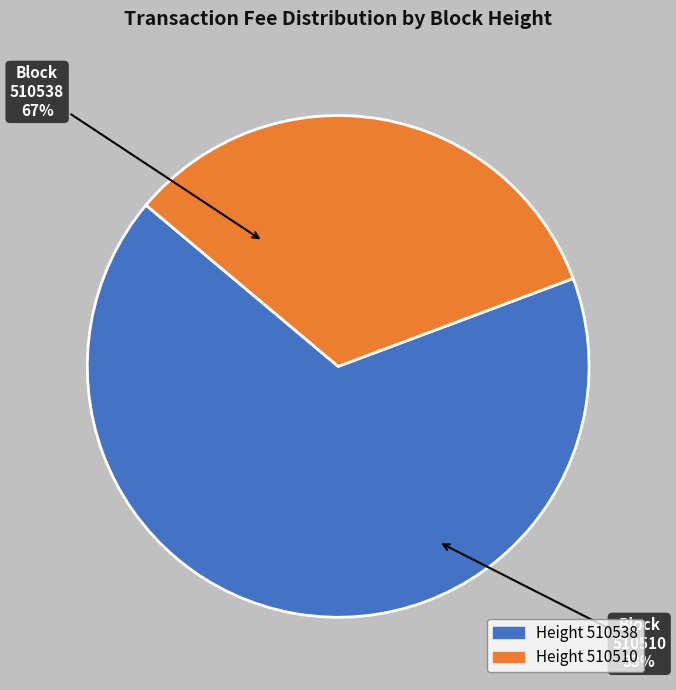

How many segments does this pie chart have?

2